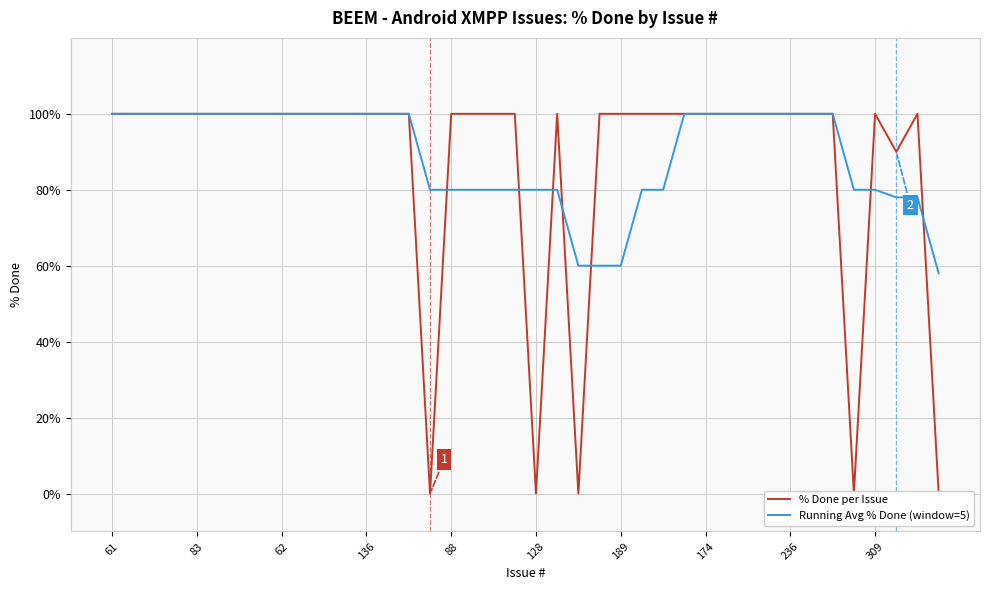

True or false: % Done per Issue has a value of 100 at 26.

True